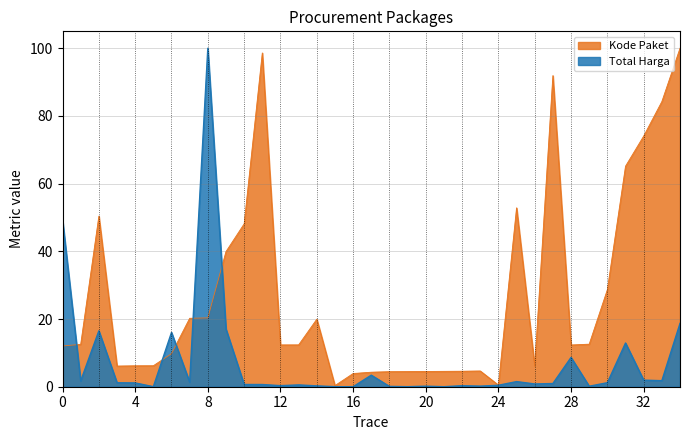

At 28, list the series in order from smallest to largest.

Total Harga, Kode Paket